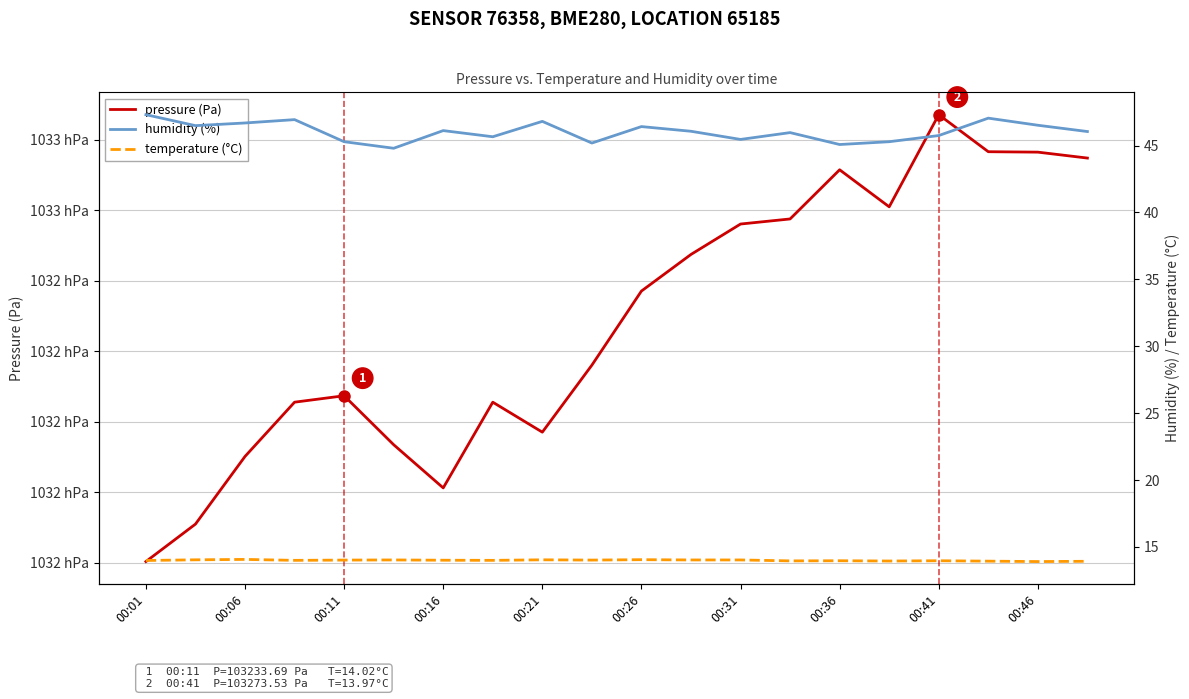

How many series are shown in this chart?

3